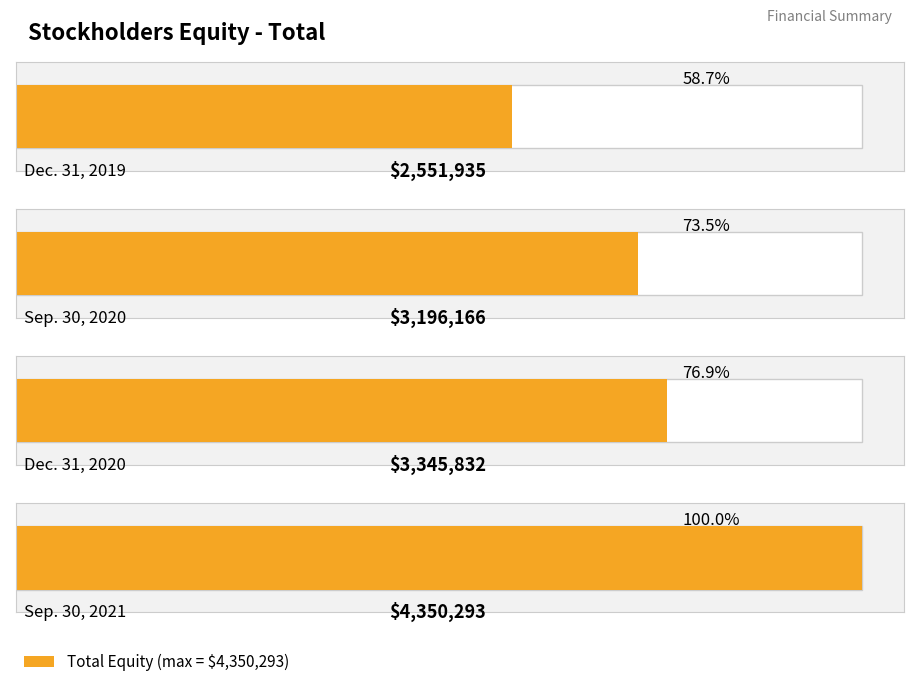

Are the bars grouped side by side (vs. stacked)?

No